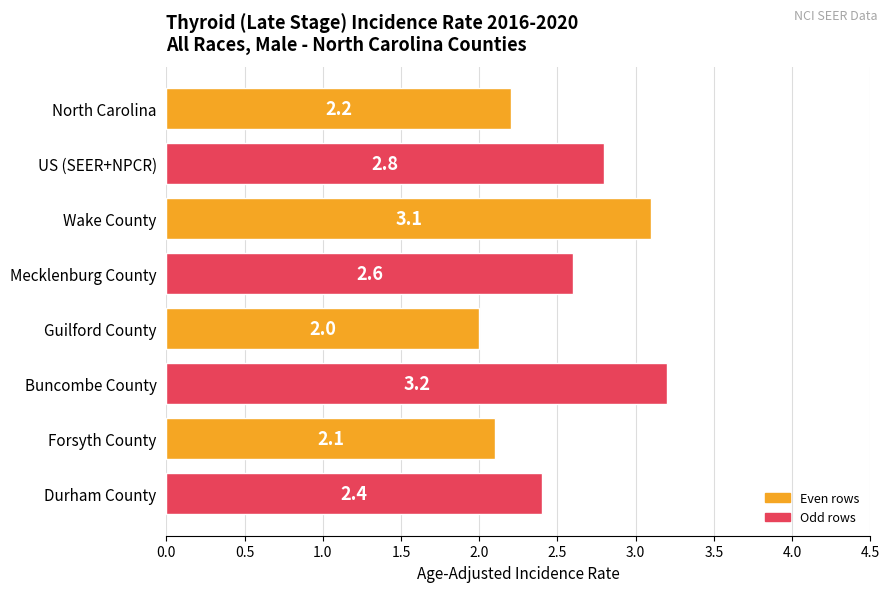

What is the ratio of the value at Wake County to the value at Durham County?

1.3